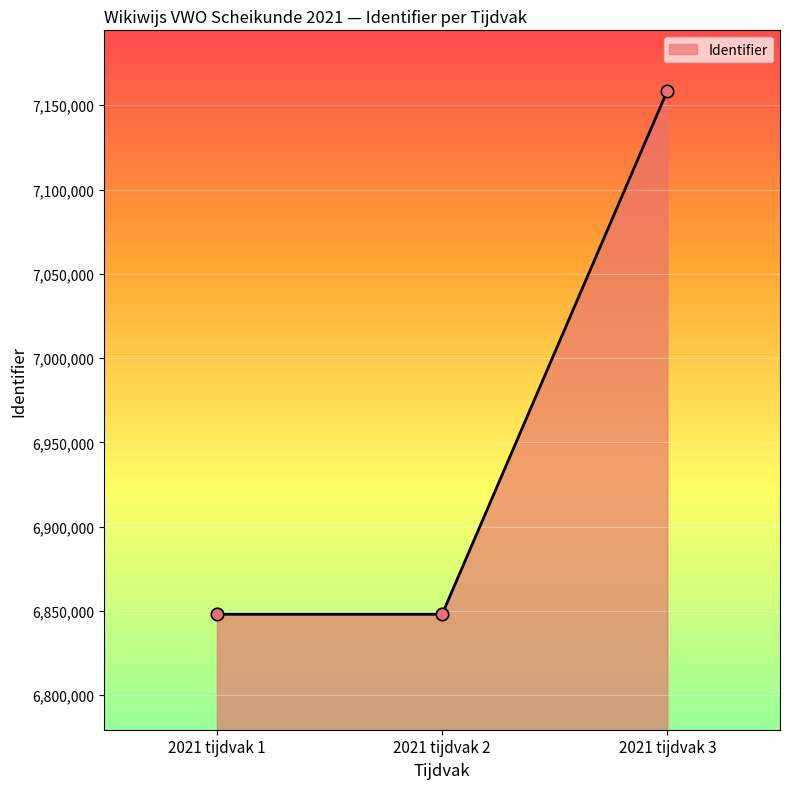

Approximately how many times larger is the value at 2021 tijdvak 3 compared to 2021 tijdvak 1?

1.0